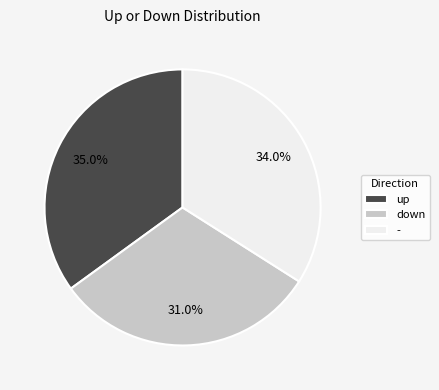

To the nearest percent, what is the combined percentage of - and up?

69%